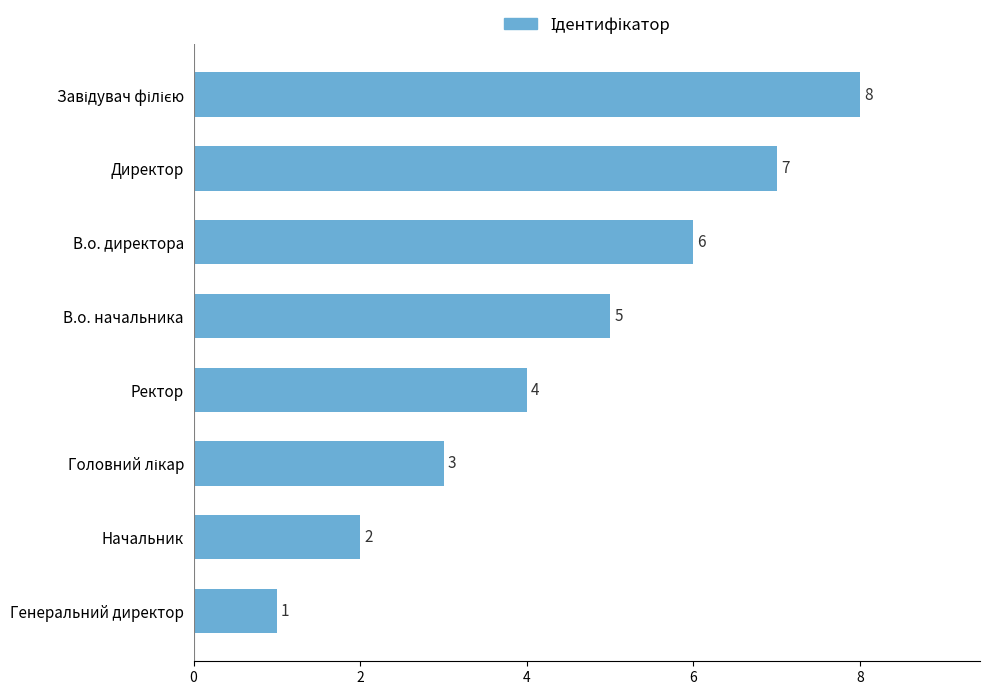

The chart shows a value of 10 at В.о. директора. True or false?

False